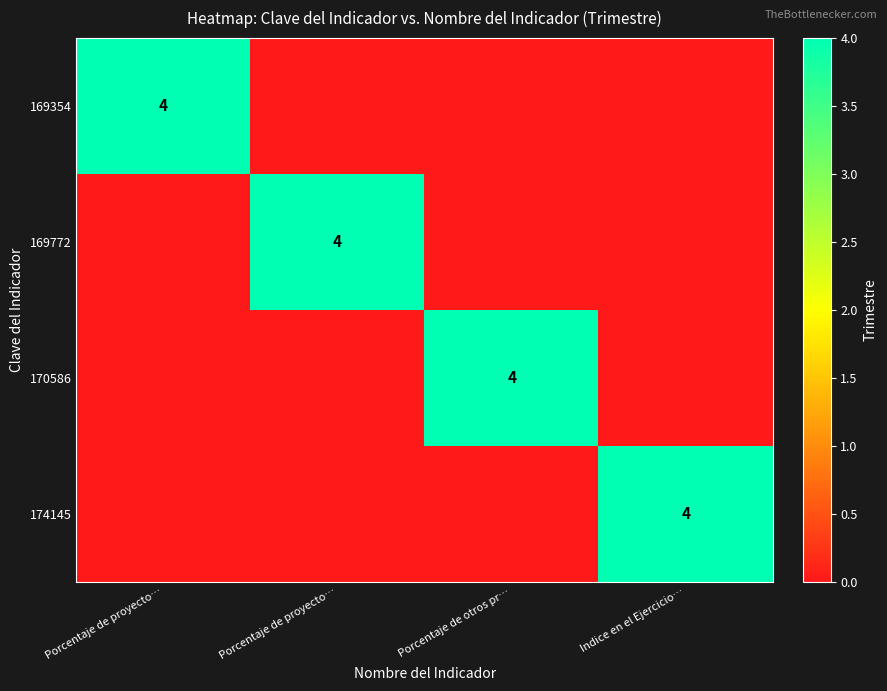

Between Porcentaje de proyecto… and Indice en el Ejercicio…, which series saw the biggest shift?

169354